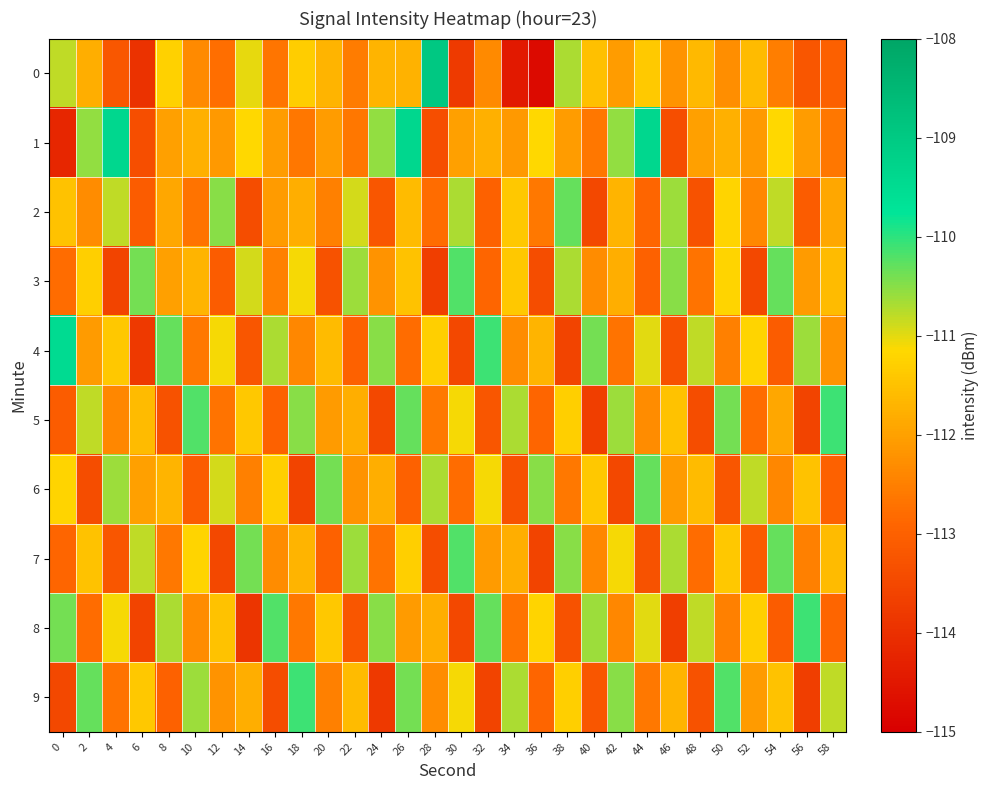

What is the spread (max minus min) of values at 30?

3.6